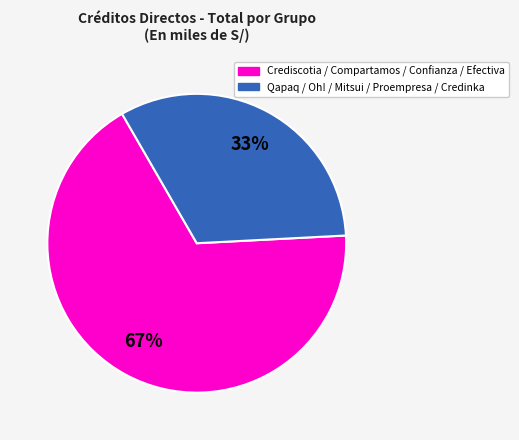

Is there any slice that represents more than half of the pie?

Yes